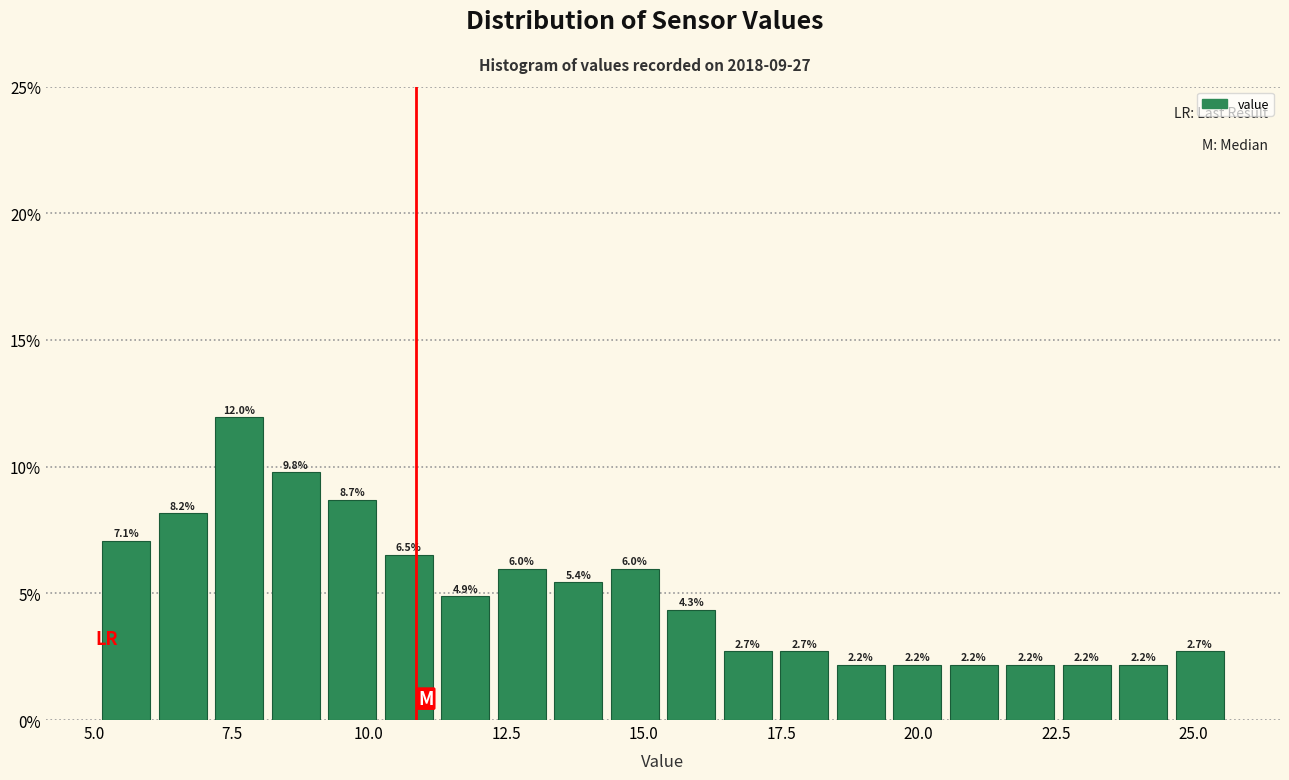

Read against the x-axis, roughly where is the centre of the tallest bar?

7.5